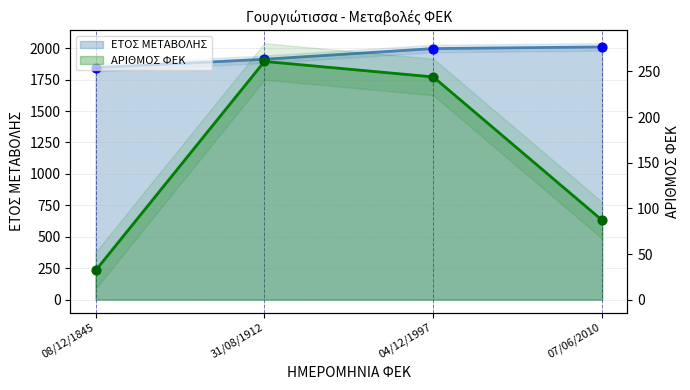

What are all the series names shown in the legend?

ΕΤΟΣ ΜΕΤΑΒΟΛΗΣ, ΑΡΙΘΜΟΣ ΦΕΚ